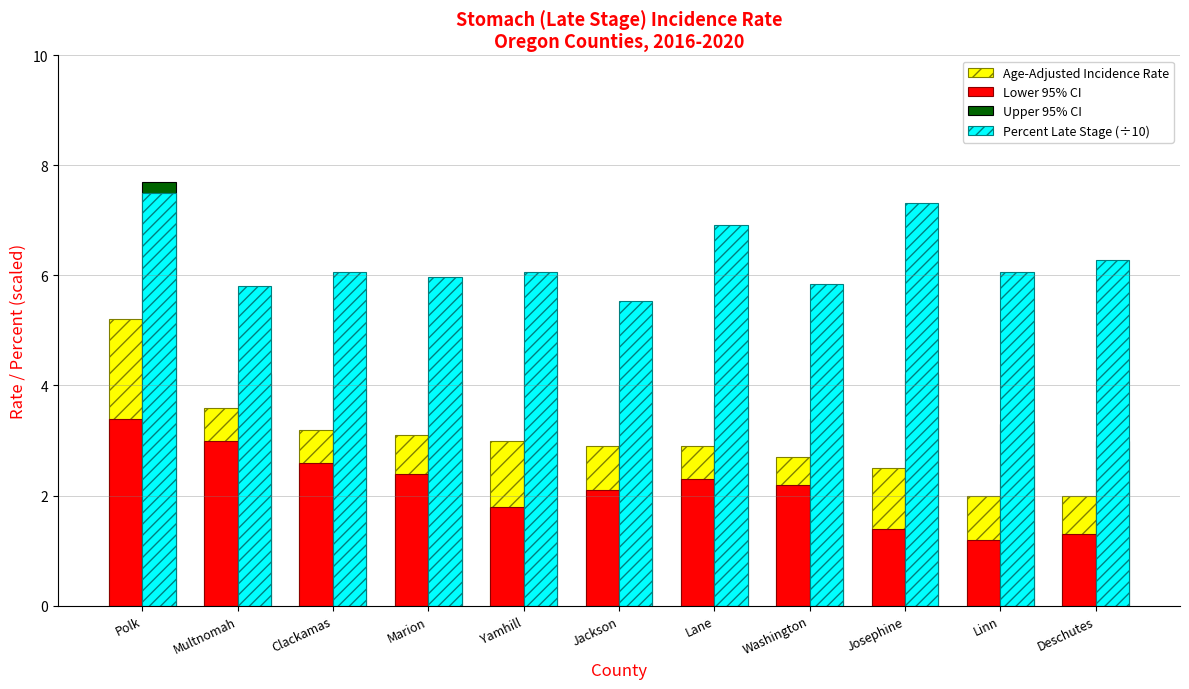

Which series has the largest total across all categories?

Percent Late Stage (÷10)